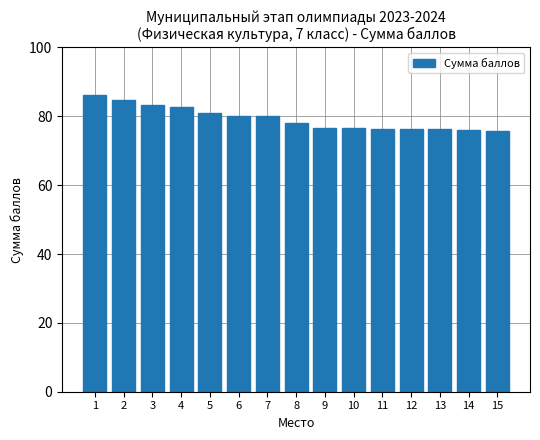

What is the maximum value shown in the chart?

86.2